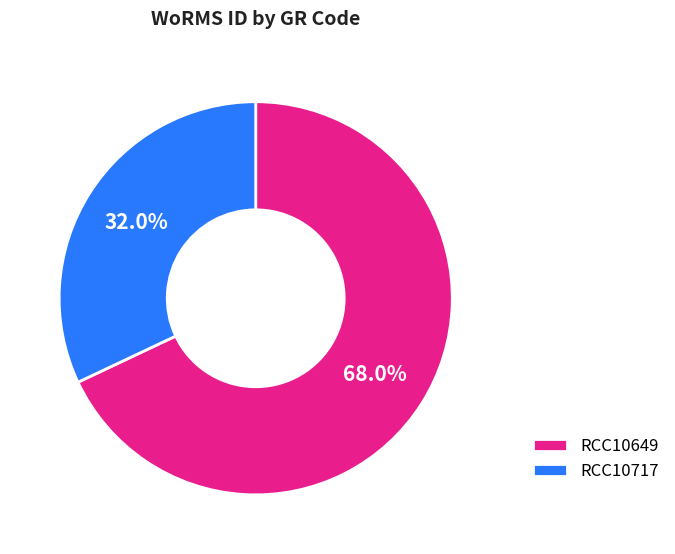

The RCC10649 slice represents 54% of the pie. True or false?

False